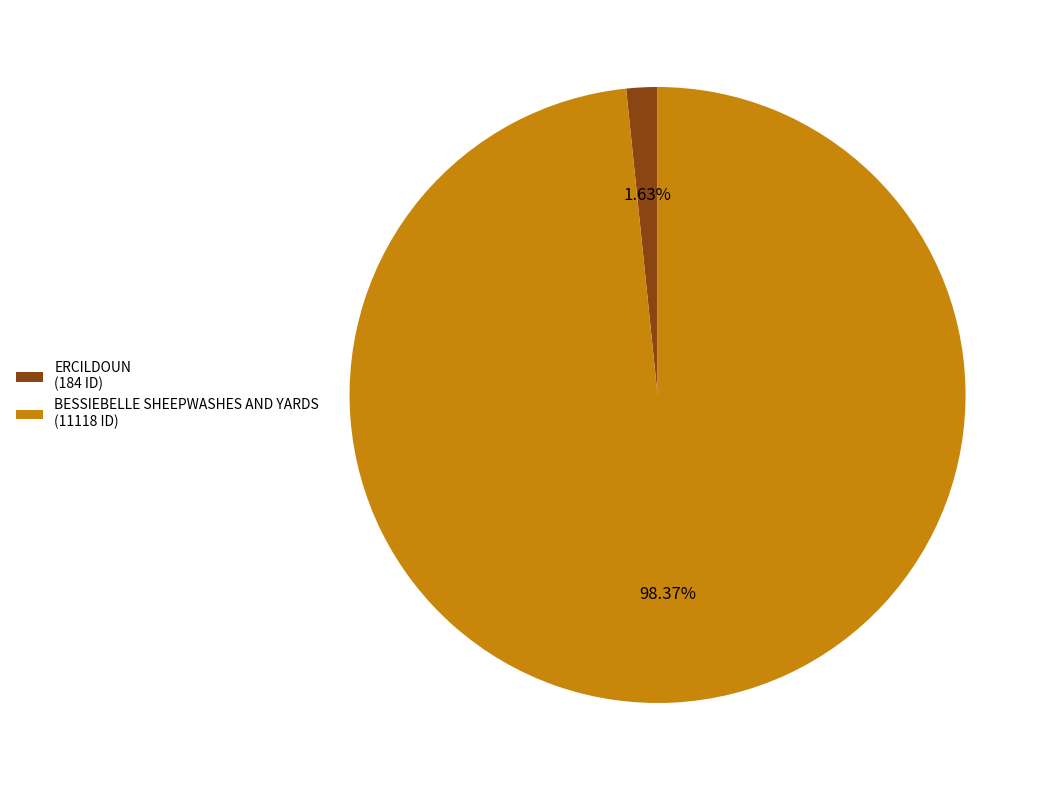

To the nearest percent, what is the combined percentage of BESSIEBELLE SHEEPWASHES AND YARDS and ERCILDOUN?

100%